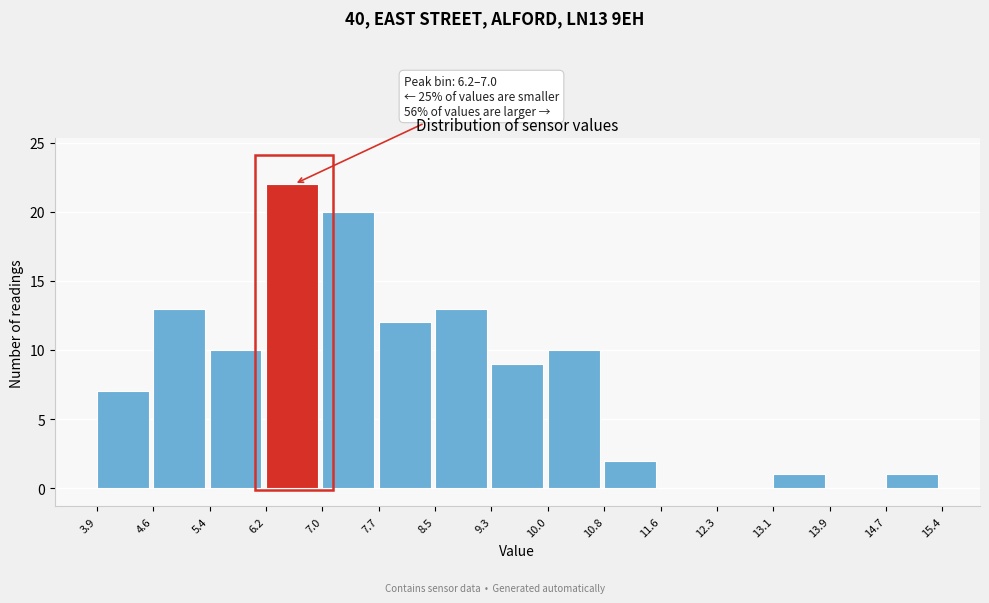

Over which range of the x-axis is the bar tallest?

6.2 to 7.0